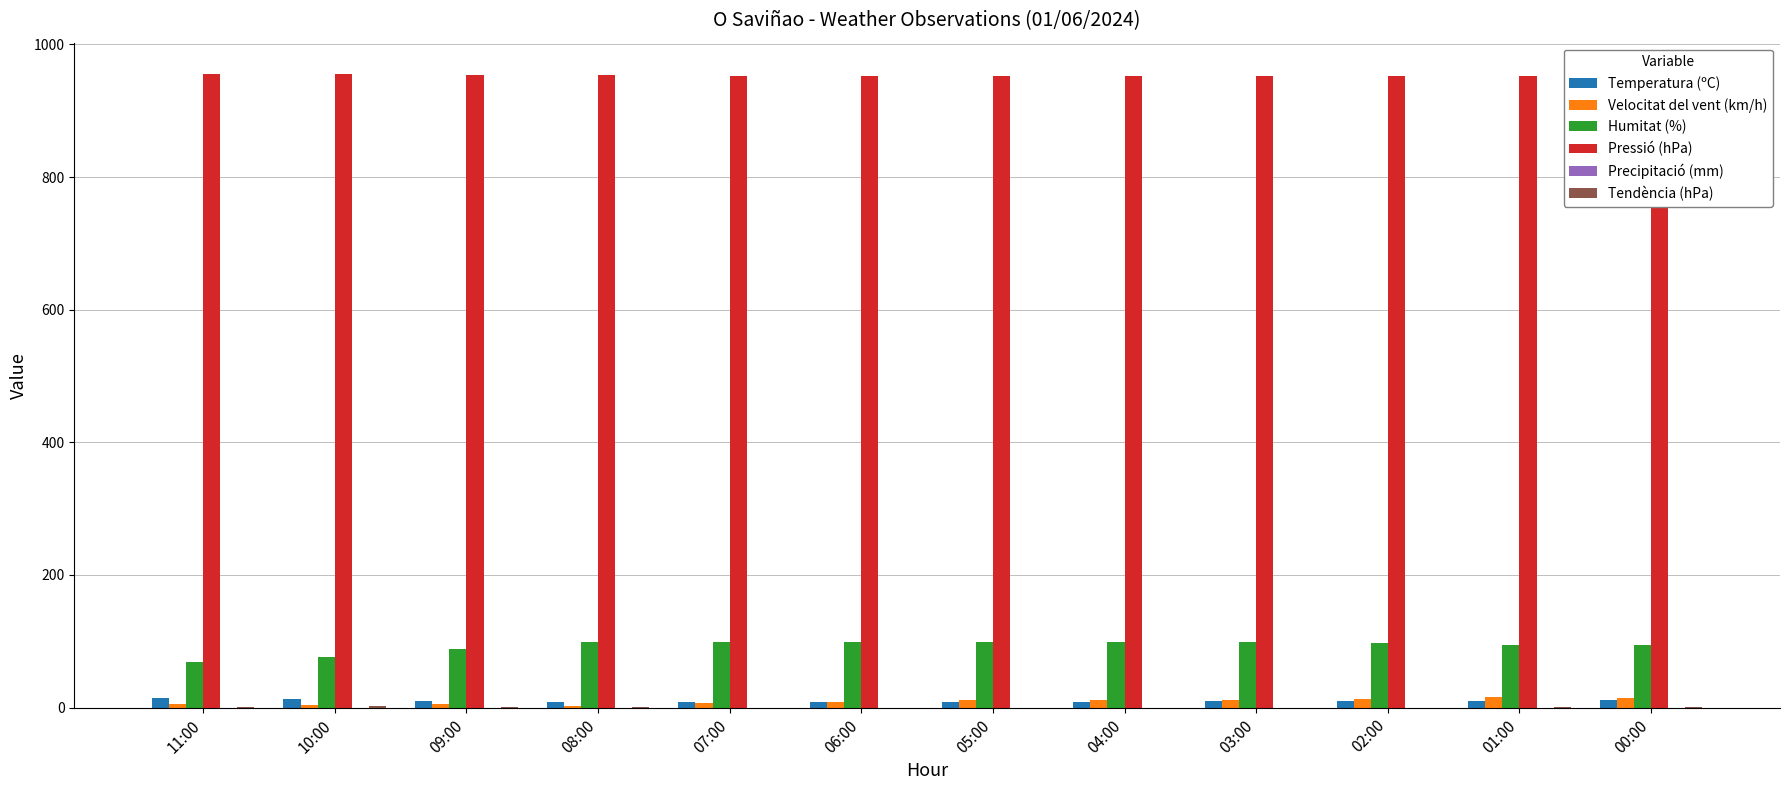

At how many categories does at least one series exceed 691?

12